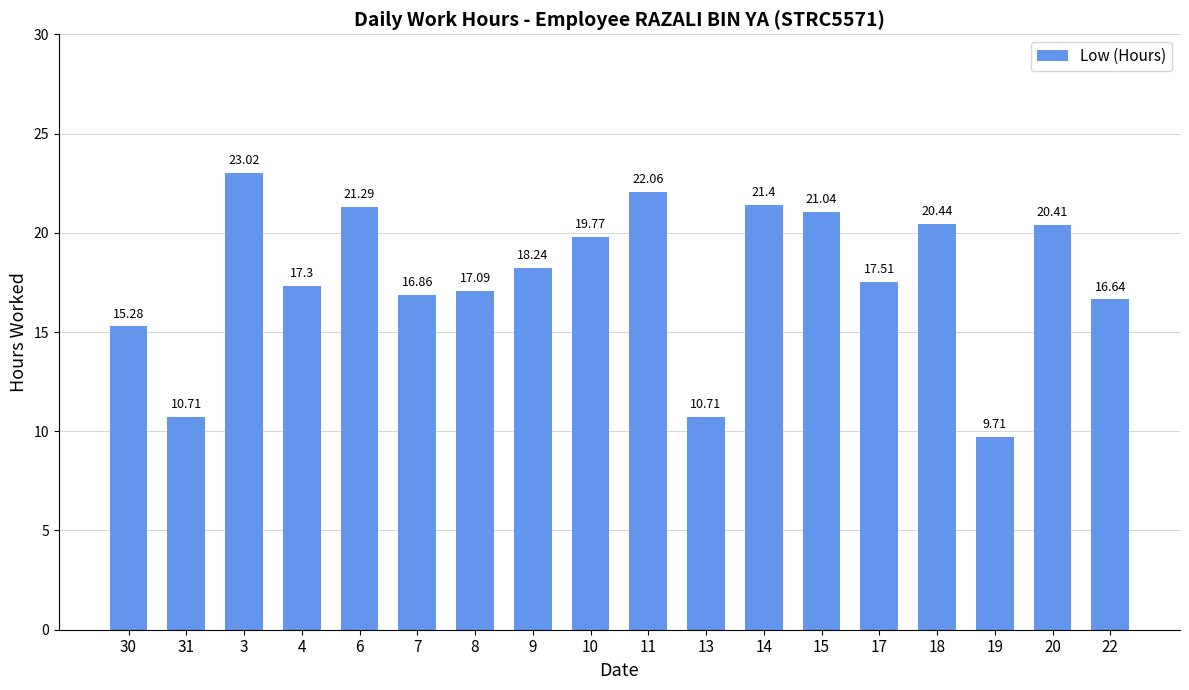

What is the sum of the values at 3 and 7?

39.9